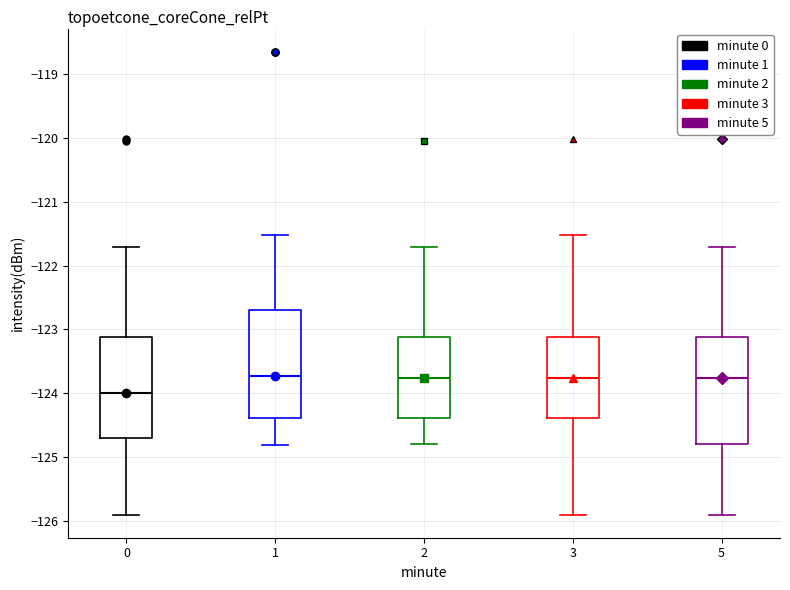

Reading left to right, transcribe this box plot: for each box, give where its median line is, the range the box spans, and where its two whiskers end, as read against the y-axis. The values are not printed on the chart, so give them approximately, as read against the axis.

0: median -124.0, box -124.7 to -123.1, whiskers -125.9 to -121.7
1: median -123.7, box -124.4 to -122.7, whiskers -124.8 to -121.5
2: median -123.8, box -124.4 to -123.1, whiskers -124.8 to -121.7
3: median -123.8, box -124.4 to -123.1, whiskers -125.9 to -121.5
5: median -123.8, box -124.8 to -123.1, whiskers -125.9 to -121.7